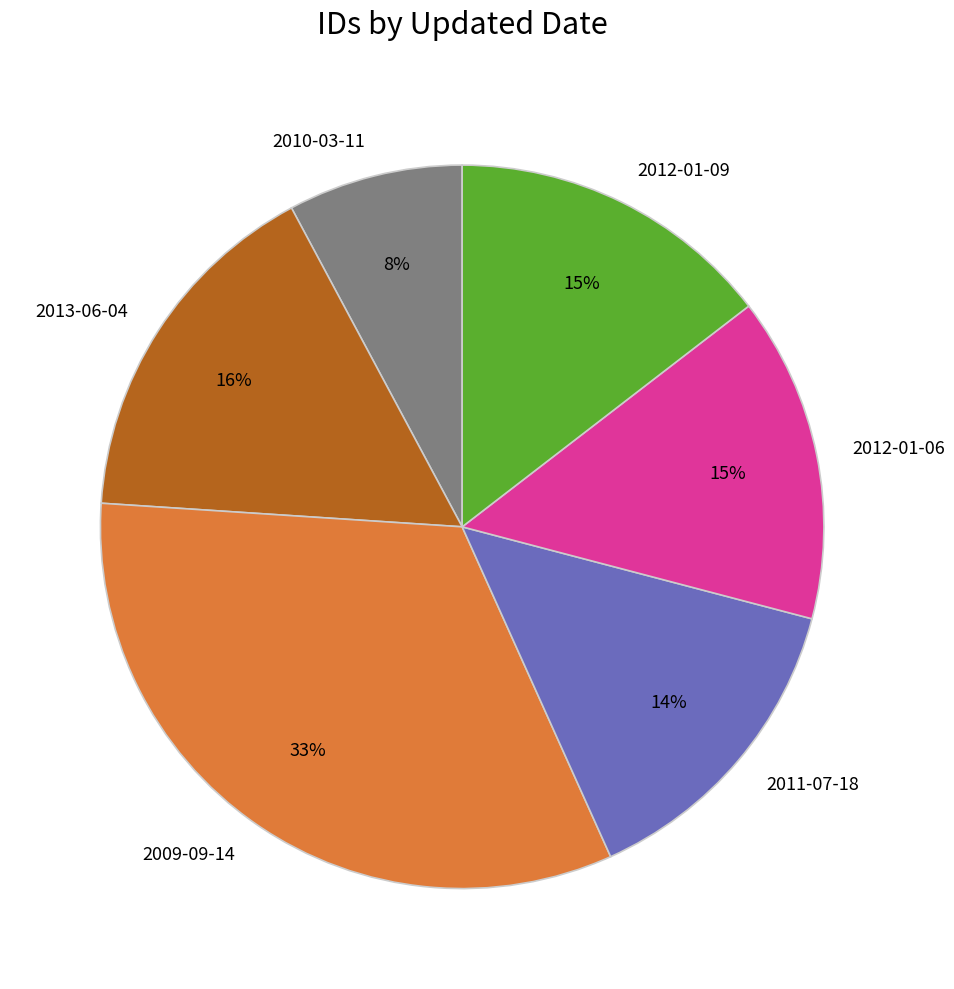

Which has a higher value, 2012-01-06 or 2013-06-04?

2013-06-04